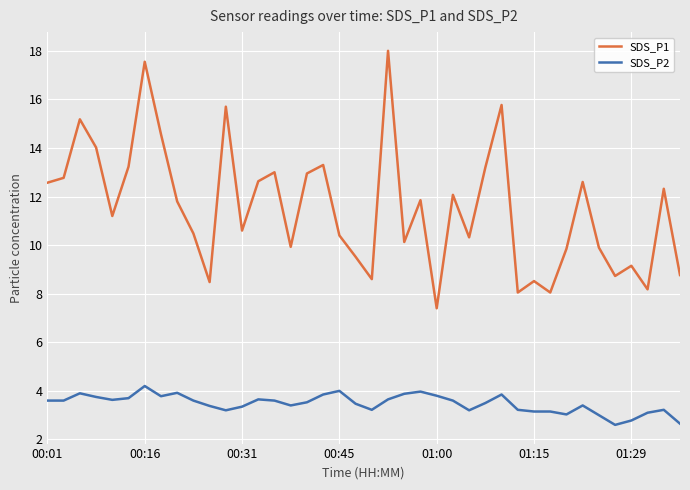

How many lines are shown in the chart?

2